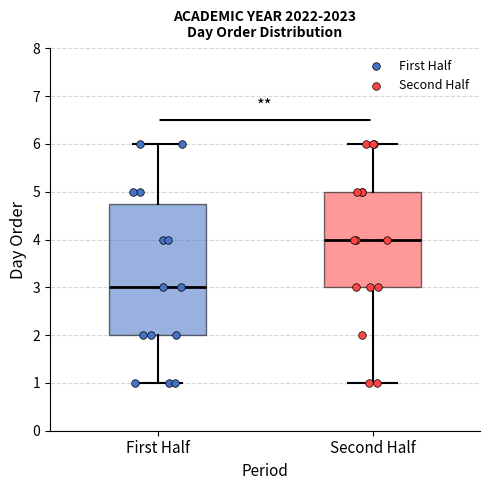

Which box's median line is the highest?

Second Half